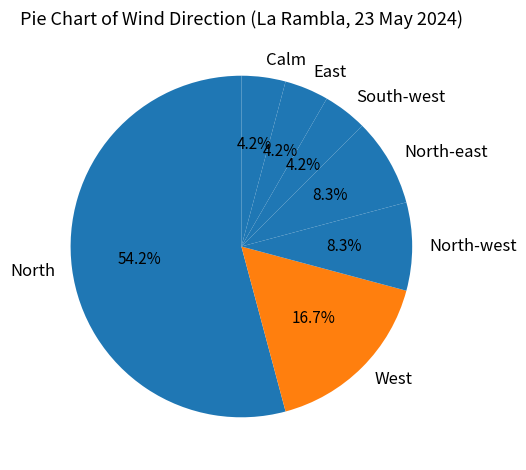

Approximately how many times larger is the value at Calm compared to North-east?

0.5